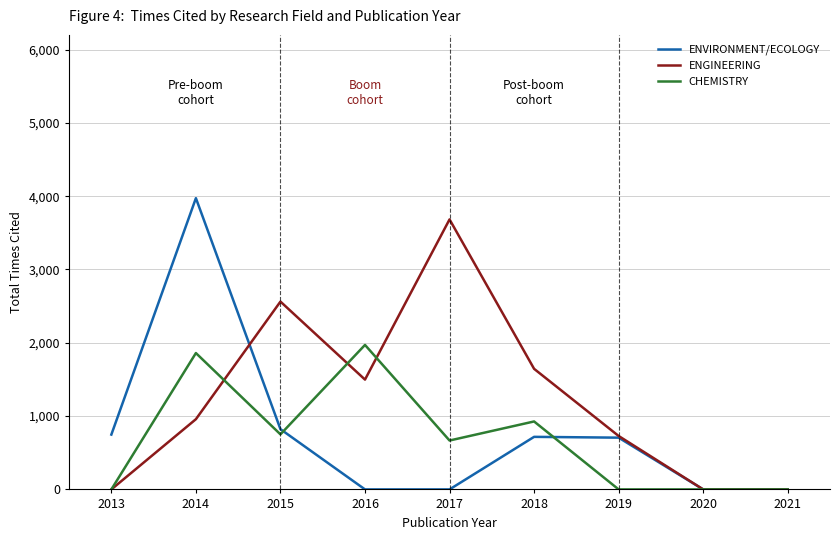

List the series in order of their overall mean, lowest first.

CHEMISTRY, ENVIRONMENT/ECOLOGY, ENGINEERING